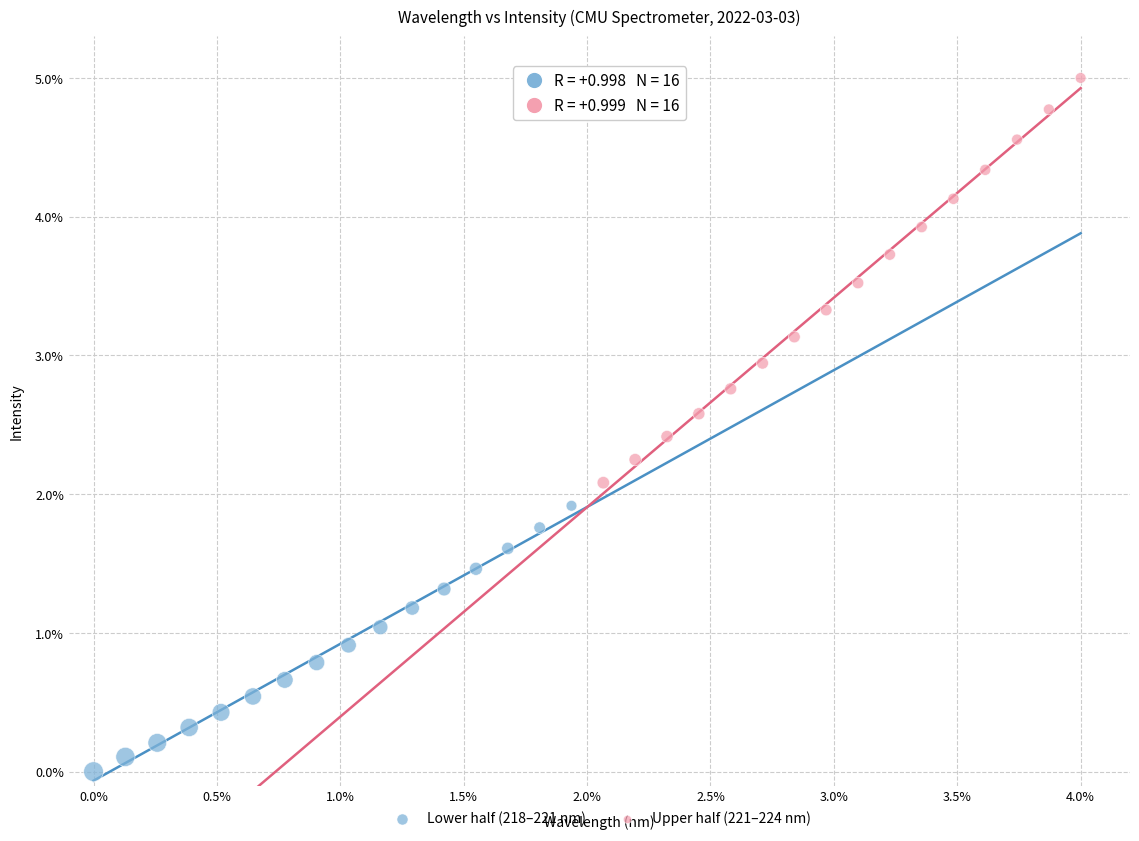

Which series has the largest Y range (max minus min)?

Upper half (221–224 nm)